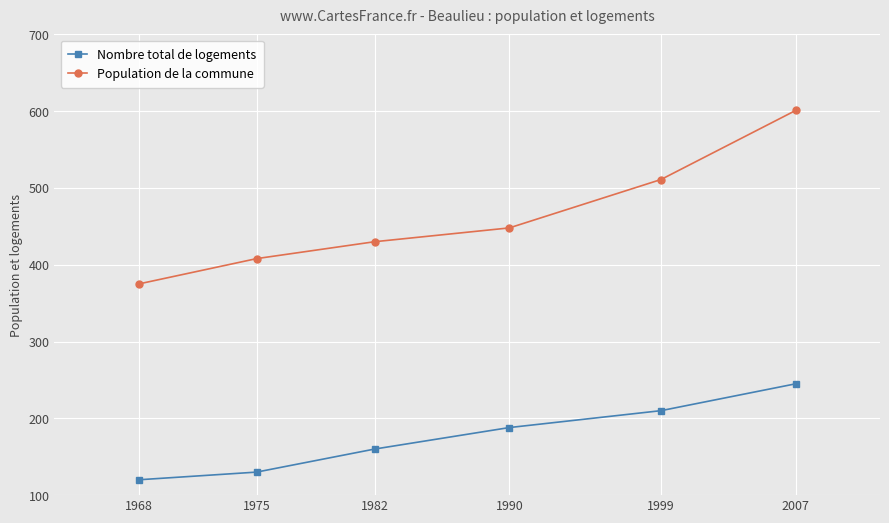

Is the value of Nombre total de logements at 1990 greater than the value of Population de la commune at 1968?

No